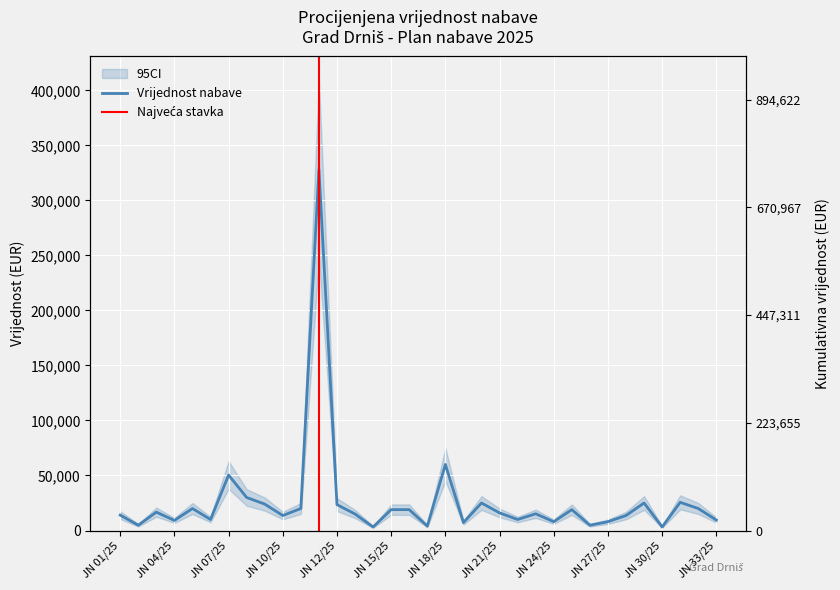

Read the value at JN 25/25.

18950.0